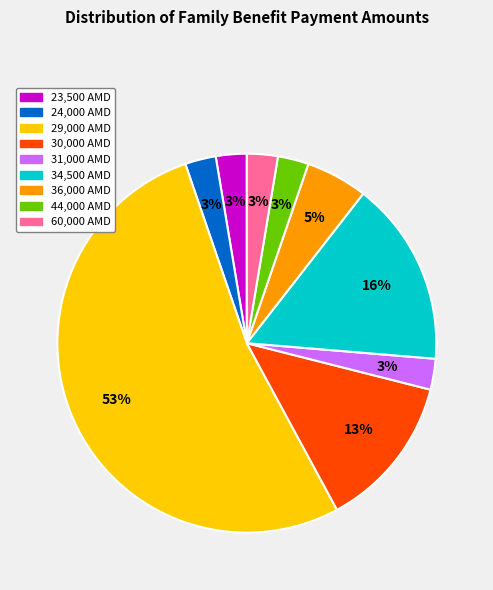

To the nearest percent, what is the average slice percentage?

11%